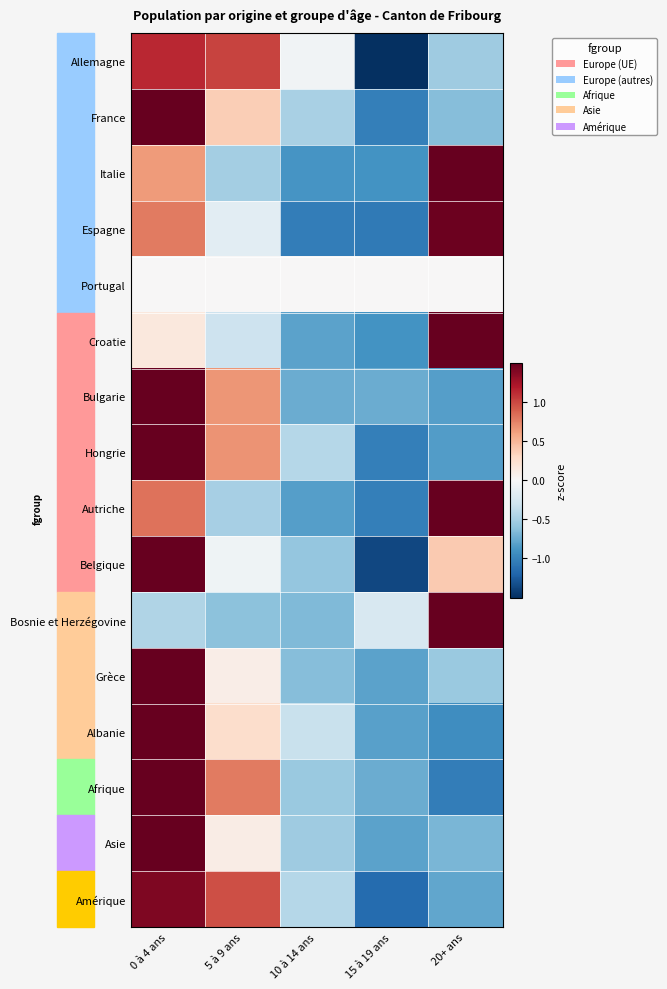

Reading right to left, list all the values displayed in this chart.

Allemagne: 20+ ans=-0.5	15 à 19 ans=-1.5	10 à 14 ans=-0.1	5 à 9 ans=1.0	0 à 4 ans=1.1
France: 20+ ans=-0.6	15 à 19 ans=-1.0	10 à 14 ans=-0.5	5 à 9 ans=0.4	0 à 4 ans=1.5
Italie: 20+ ans=1.5	15 à 19 ans=-0.9	10 à 14 ans=-0.9	5 à 9 ans=-0.5	0 à 4 ans=0.6
Espagne: 20+ ans=1.5	15 à 19 ans=-1.1	10 à 14 ans=-1.0	5 à 9 ans=-0.2	0 à 4 ans=0.8
Portugal: 20+ ans=0.0	15 à 19 ans=0.0	10 à 14 ans=0.0	5 à 9 ans=0.0	0 à 4 ans=0.0
Croatie: 20+ ans=1.5	15 à 19 ans=-0.9	10 à 14 ans=-0.8	5 à 9 ans=-0.3	0 à 4 ans=0.2
Bulgarie: 20+ ans=-0.8	15 à 19 ans=-0.7	10 à 14 ans=-0.7	5 à 9 ans=0.7	0 à 4 ans=1.5
Hongrie: 20+ ans=-0.8	15 à 19 ans=-1.0	10 à 14 ans=-0.4	5 à 9 ans=0.7	0 à 4 ans=1.5
Autriche: 20+ ans=1.5	15 à 19 ans=-1.0	10 à 14 ans=-0.8	5 à 9 ans=-0.5	0 à 4 ans=0.8
Belgique: 20+ ans=0.4	15 à 19 ans=-1.4	10 à 14 ans=-0.6	5 à 9 ans=-0.1	0 à 4 ans=1.5
Bosnie et Herzégovine: 20+ ans=1.5	15 à 19 ans=-0.2	10 à 14 ans=-0.7	5 à 9 ans=-0.6	0 à 4 ans=-0.5
Grèce: 20+ ans=-0.6	15 à 19 ans=-0.8	10 à 14 ans=-0.6	5 à 9 ans=0.1	0 à 4 ans=1.5
Albanie: 20+ ans=-0.9	15 à 19 ans=-0.8	10 à 14 ans=-0.3	5 à 9 ans=0.3	0 à 4 ans=1.5
Afrique: 20+ ans=-1.0	15 à 19 ans=-0.7	10 à 14 ans=-0.6	5 à 9 ans=0.8	0 à 4 ans=1.5
Asie: 20+ ans=-0.7	15 à 19 ans=-0.8	10 à 14 ans=-0.5	5 à 9 ans=0.1	0 à 4 ans=1.5
Amérique: 20+ ans=-0.8	15 à 19 ans=-1.2	10 à 14 ans=-0.4	5 à 9 ans=1.0	0 à 4 ans=1.4